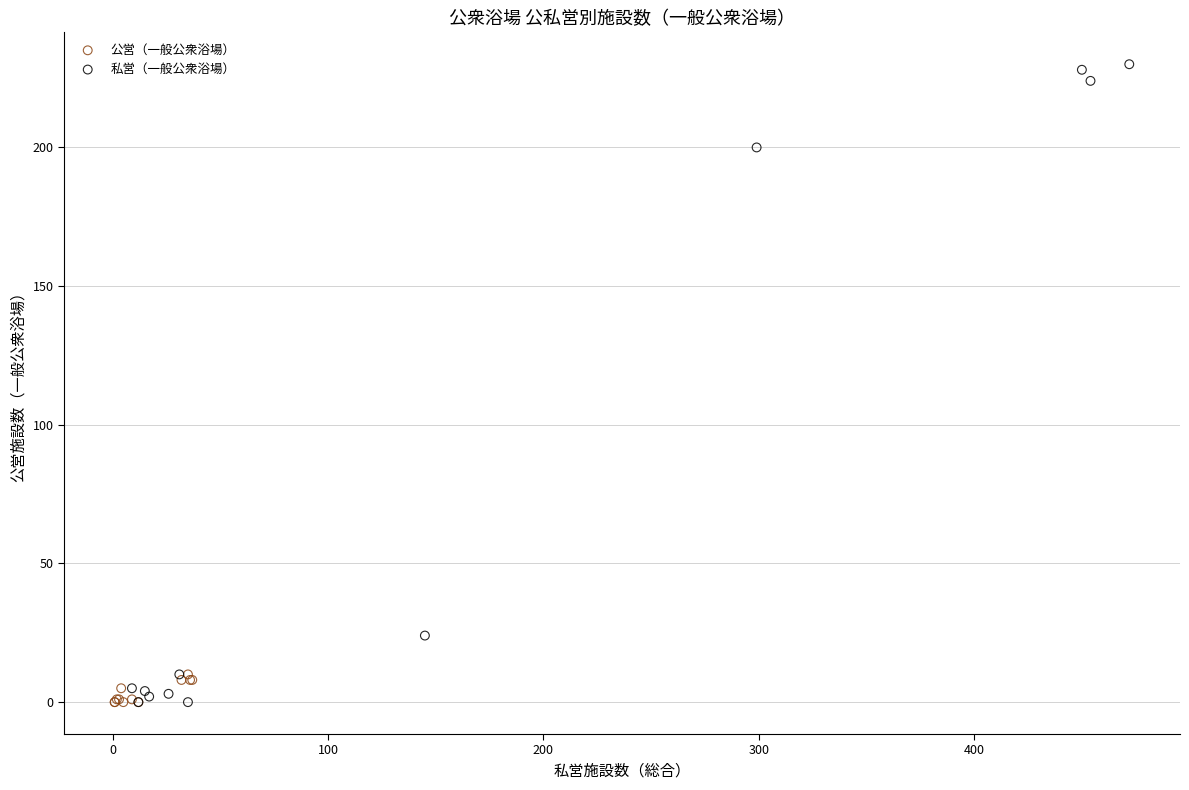

Which series reaches the maximum Y coordinate?

私営（一般公衆浴場）